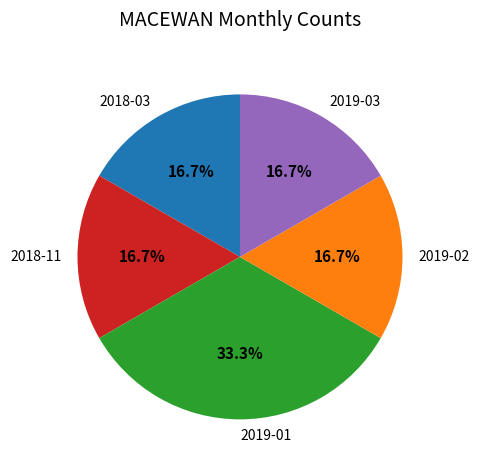

Do 2019-02 and 2018-03 together represent more than half of the pie?

No